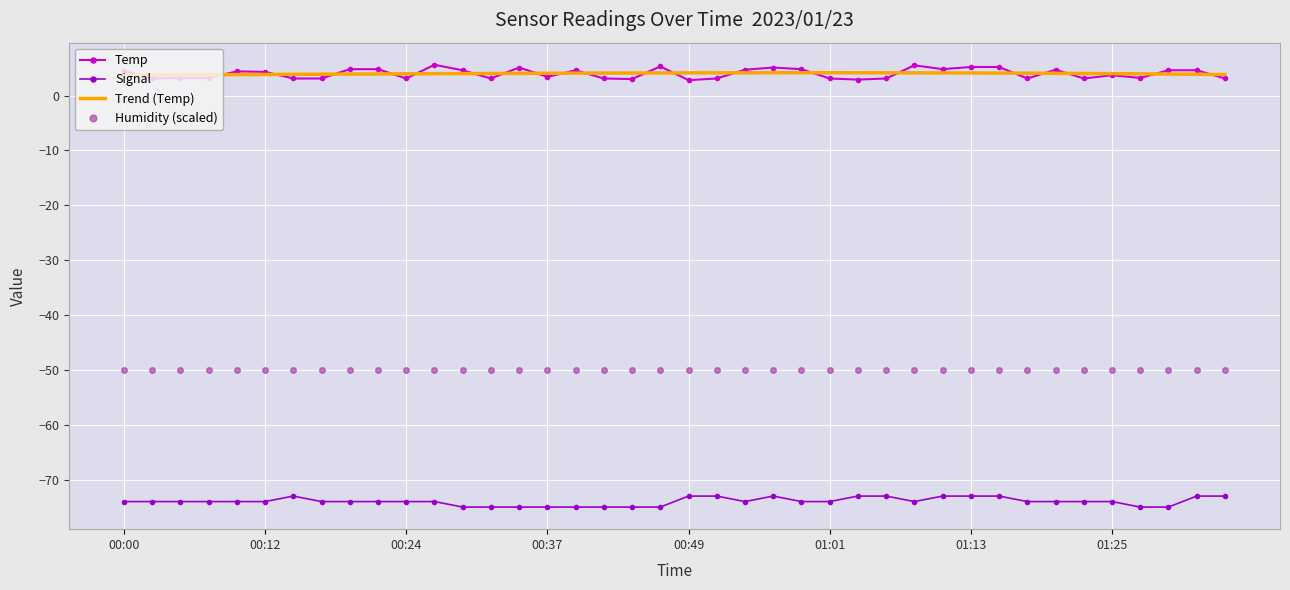

True or false: Signal and Humidity (scaled) cross at least once.

False